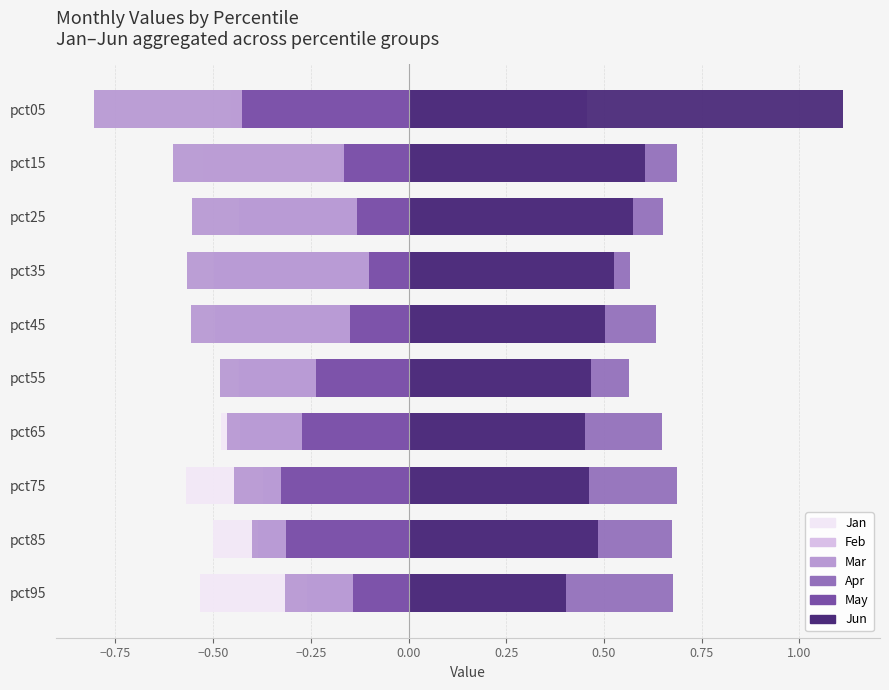

How many data points does each series have?

10